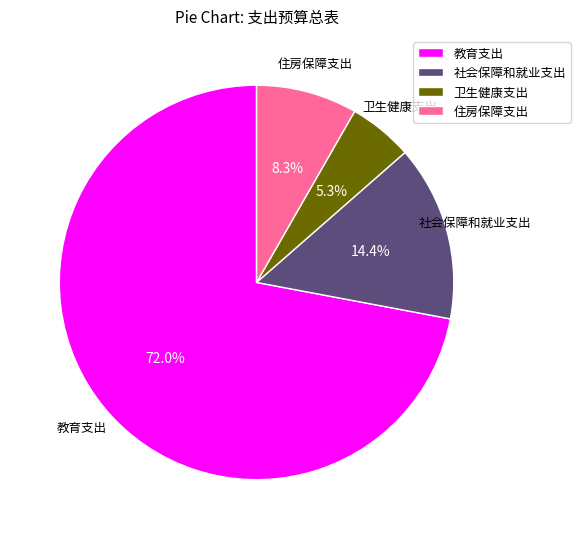

Which category accounts for the majority?

教育支出